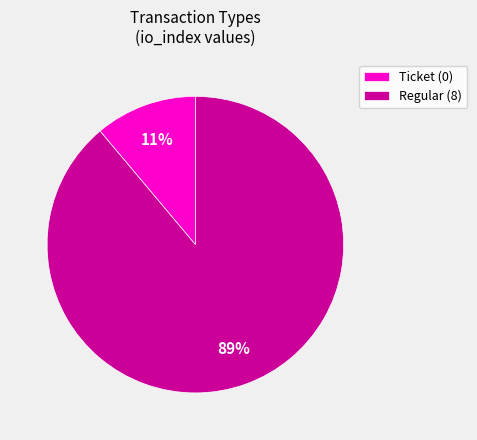

Which slice is the smallest?

Ticket